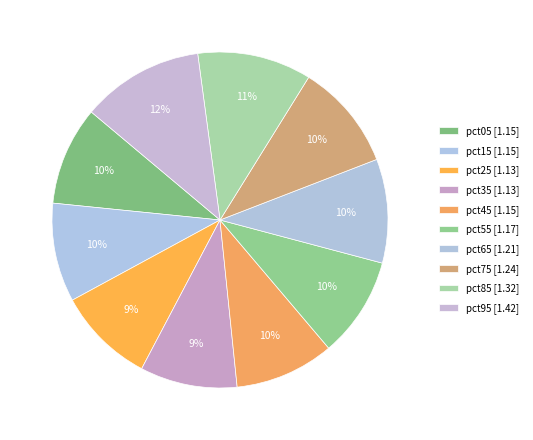

How many segments does this pie chart have?

10